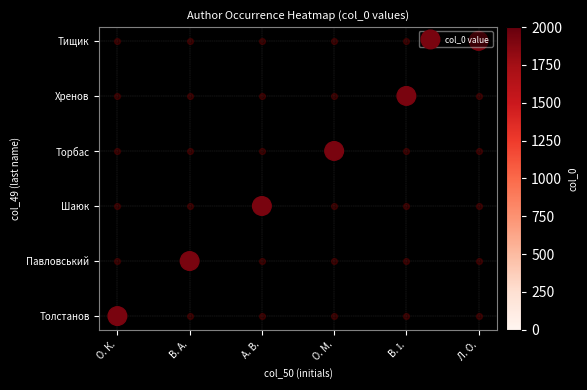

Between В. І. and А. В., which is larger?

В. І.